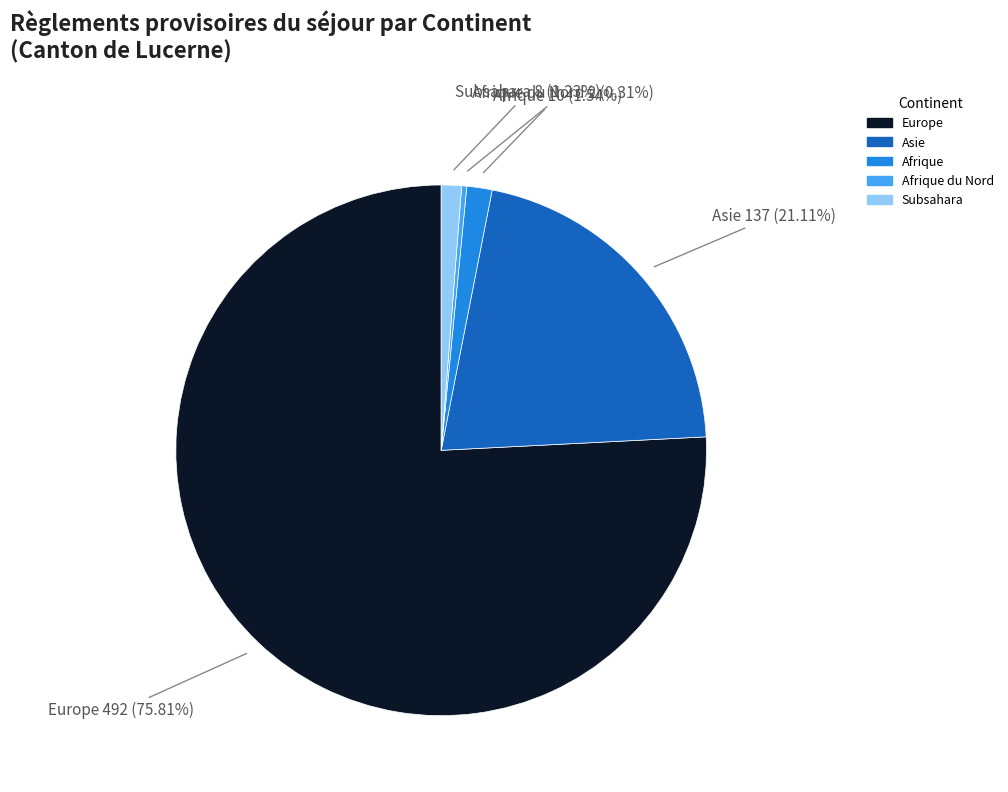

Is there a majority slice in this chart?

Yes